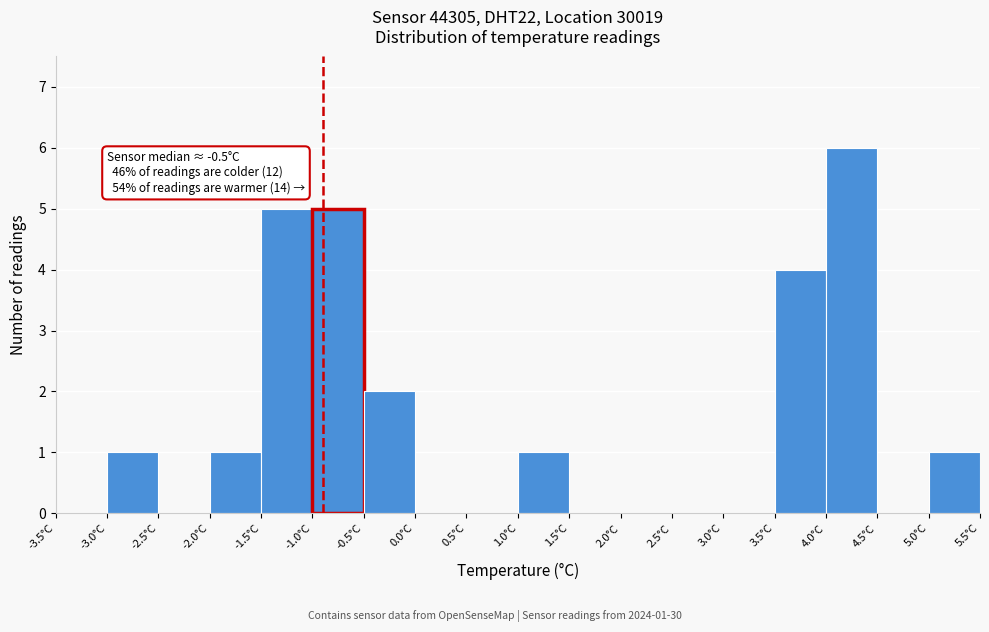

Over which range of the x-axis is the bar tallest?

4.0 to 4.5